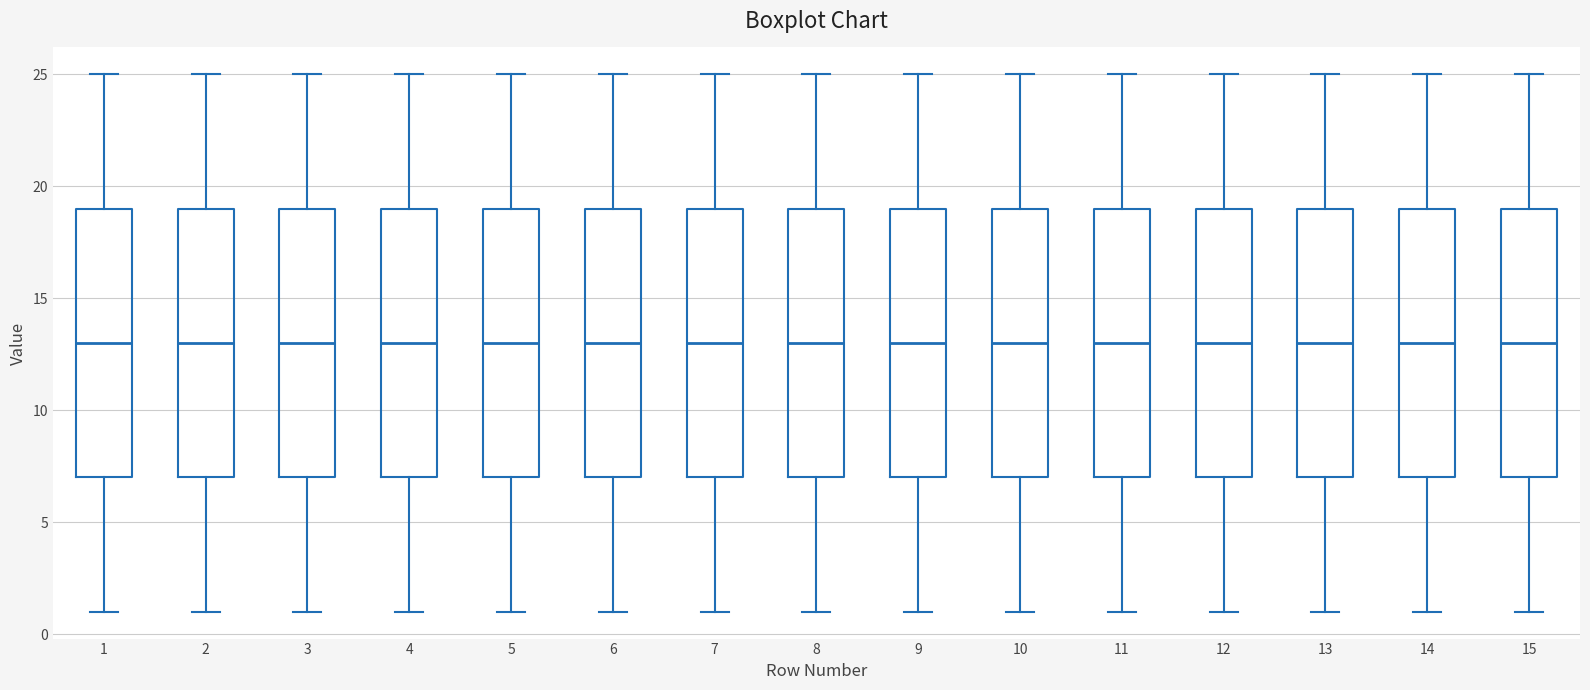

Reading left to right, transcribe this box plot: for each box, give where its median line is, the range the box spans, and where its two whiskers end, as read against the y-axis. The values are not printed on the chart, so give them approximately, as read against the axis.

1: median 13, box 7 to 19, whiskers 1 to 25
2: median 13, box 7 to 19, whiskers 1 to 25
3: median 13, box 7 to 19, whiskers 1 to 25
4: median 13, box 7 to 19, whiskers 1 to 25
5: median 13, box 7 to 19, whiskers 1 to 25
6: median 13, box 7 to 19, whiskers 1 to 25
7: median 13, box 7 to 19, whiskers 1 to 25
8: median 13, box 7 to 19, whiskers 1 to 25
9: median 13, box 7 to 19, whiskers 1 to 25
10: median 13, box 7 to 19, whiskers 1 to 25
11: median 13, box 7 to 19, whiskers 1 to 25
12: median 13, box 7 to 19, whiskers 1 to 25
13: median 13, box 7 to 19, whiskers 1 to 25
14: median 13, box 7 to 19, whiskers 1 to 25
15: median 13, box 7 to 19, whiskers 1 to 25